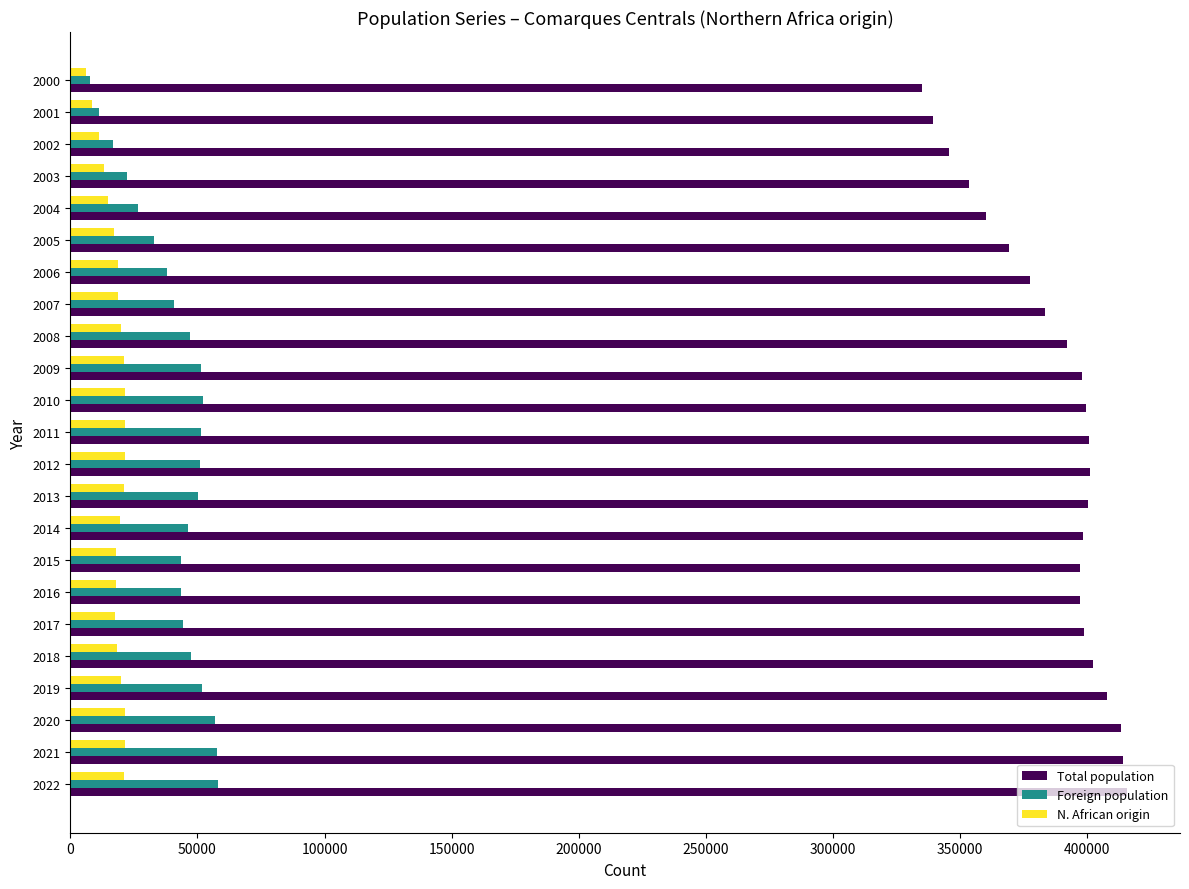

What is the difference between the maximum and minimum values in the Foreign population series?

50123